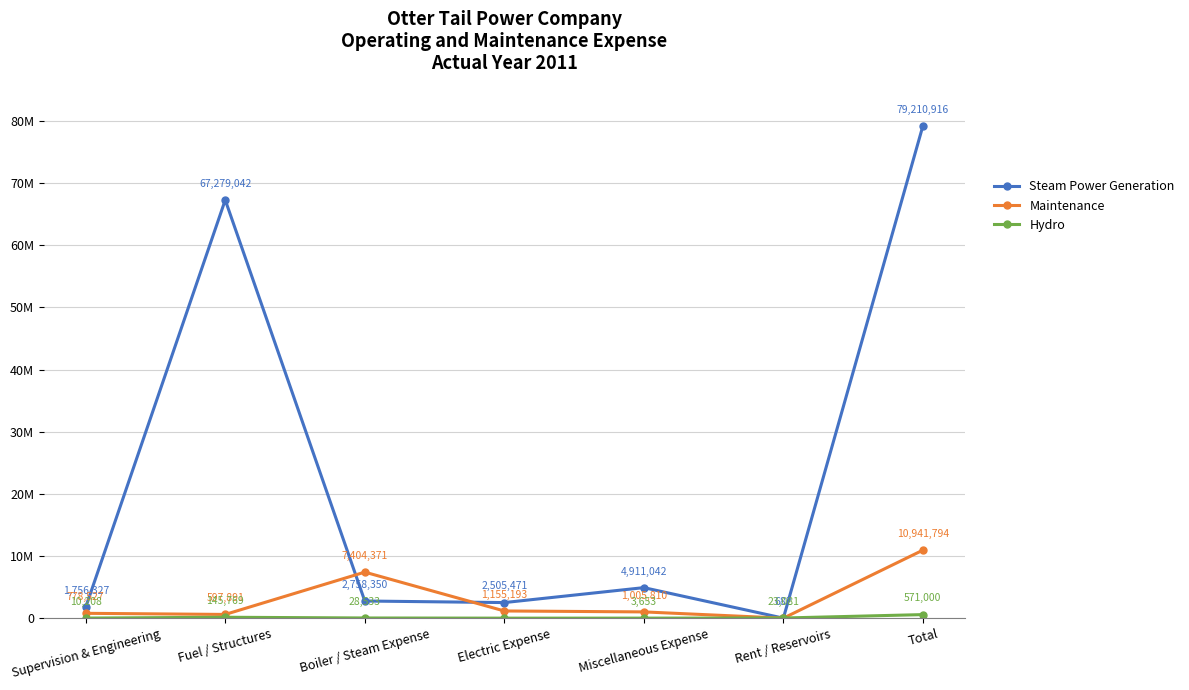

List the series in order of their peak value, highest first.

Steam Power Generation, Maintenance, Hydro